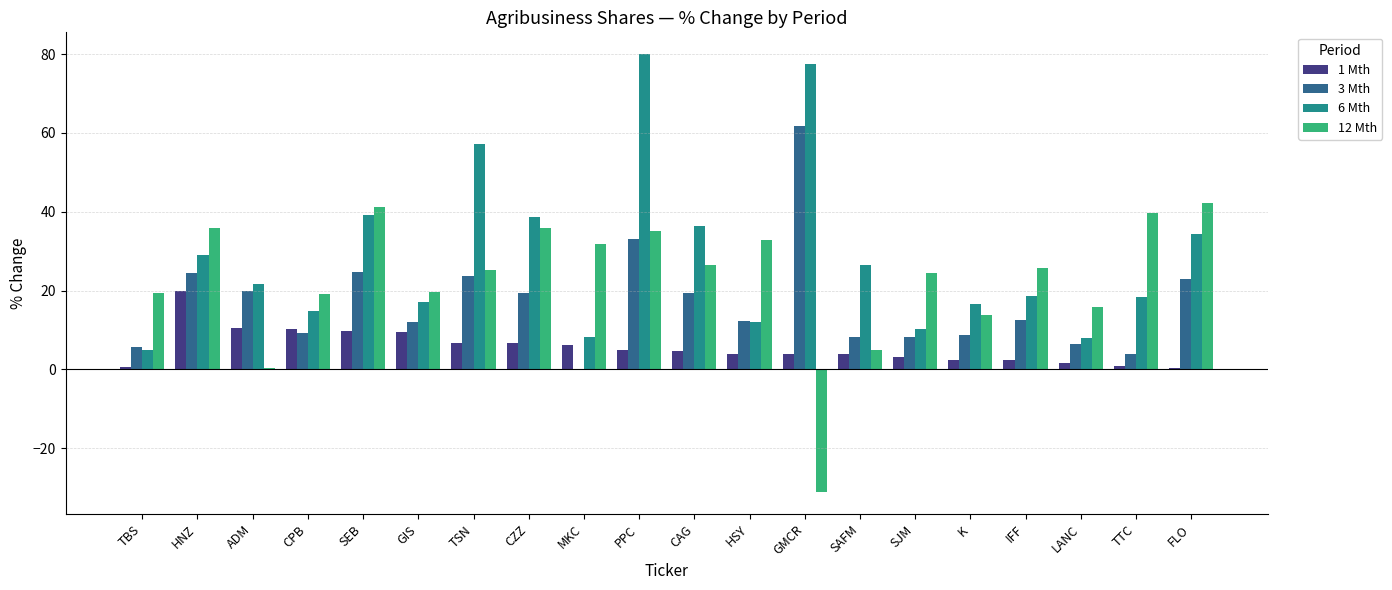

What is the average value of the 6 Mth series?

28.5